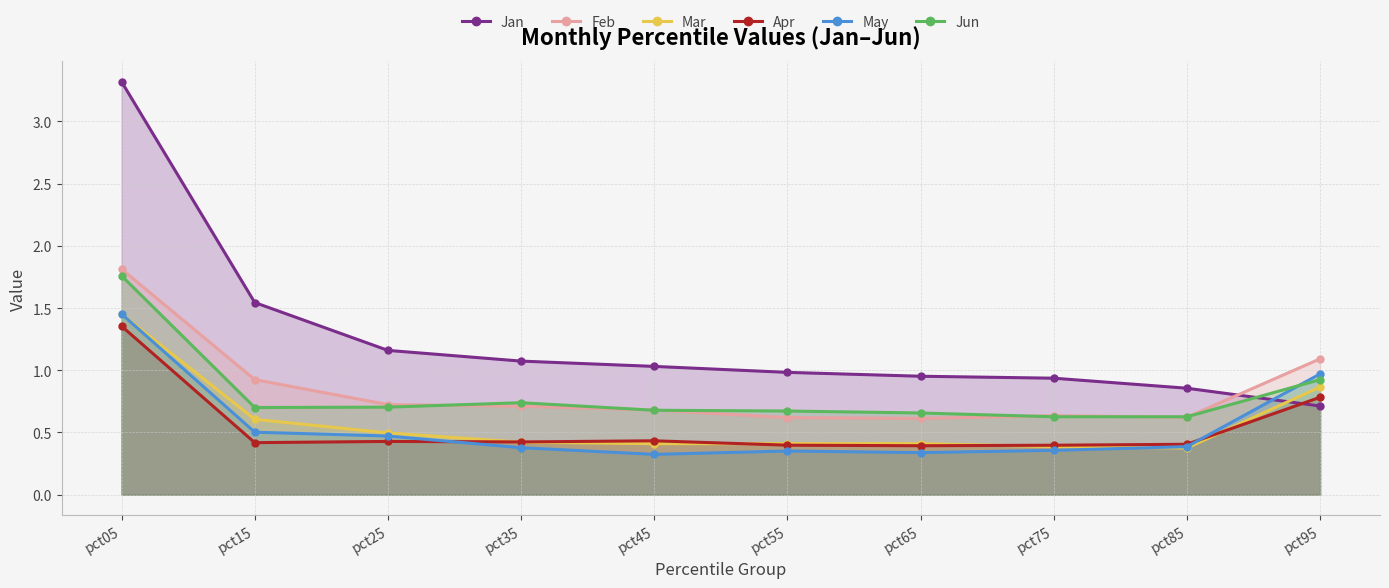

Which has a higher value, pct65 or pct25?

pct25